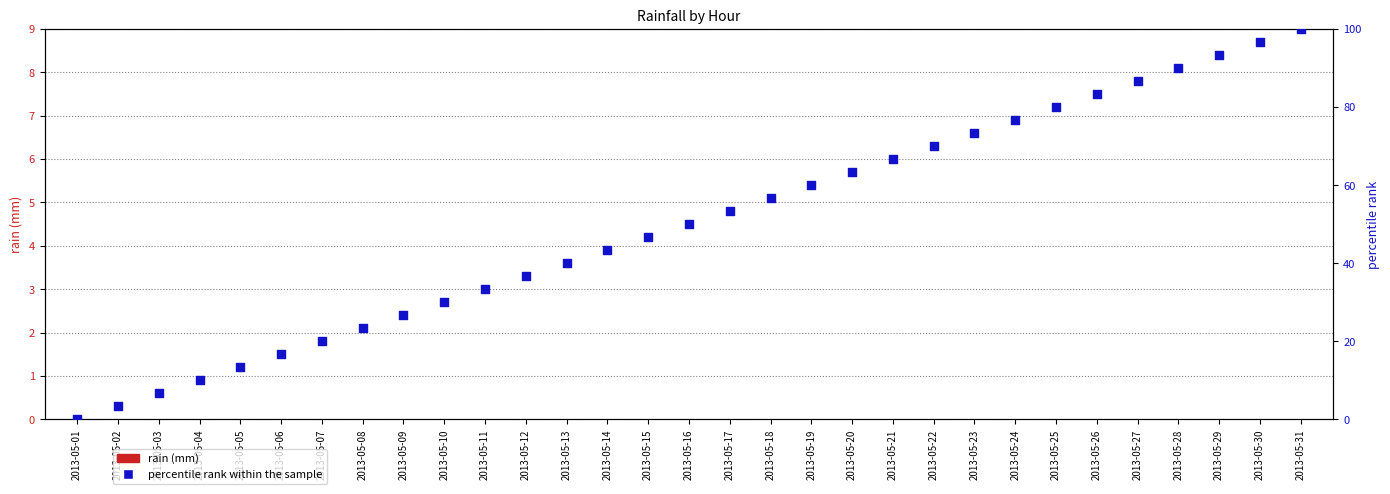

At which category is the sum across all series the highest?

2013-05-31